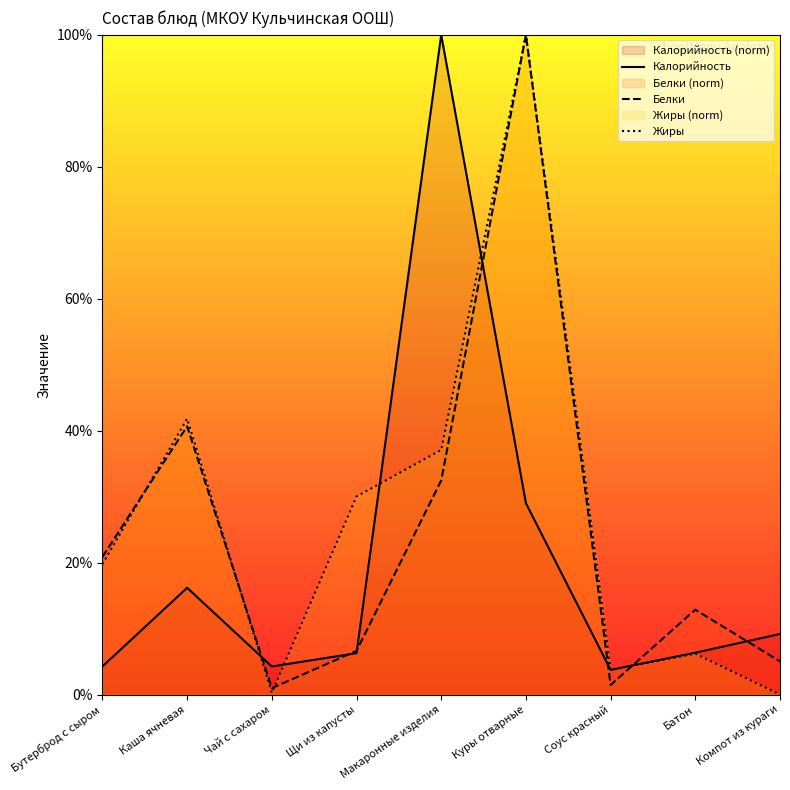

The Белки series shows 8.9 at Компот из кураги. True or false?

False